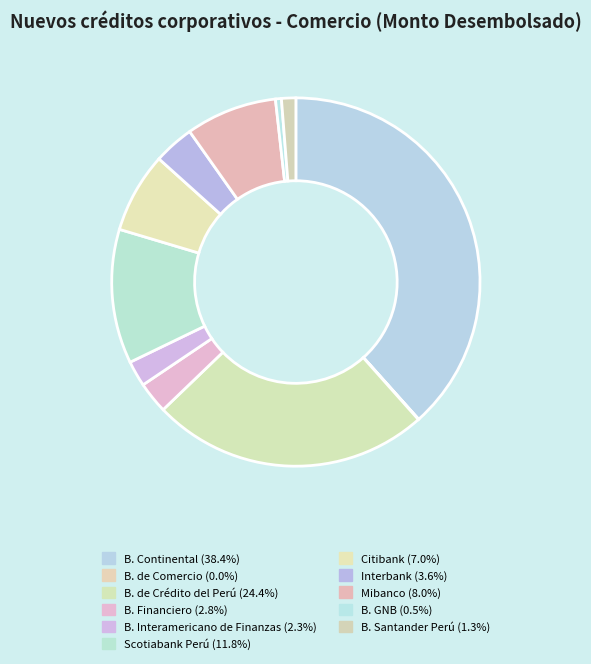

Which category has the biggest portion of the pie?

B. Continental